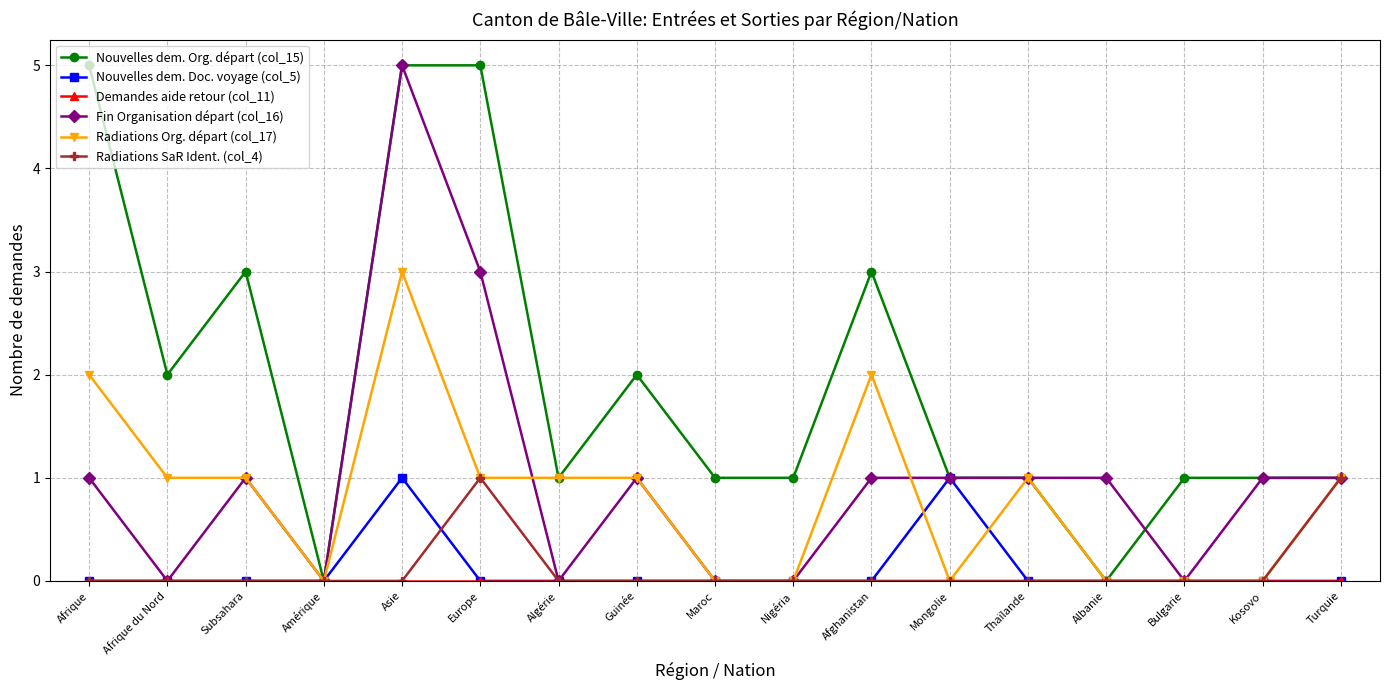

The Radiations Org. départ (col_17) series shows 3 at Asie. True or false?

True